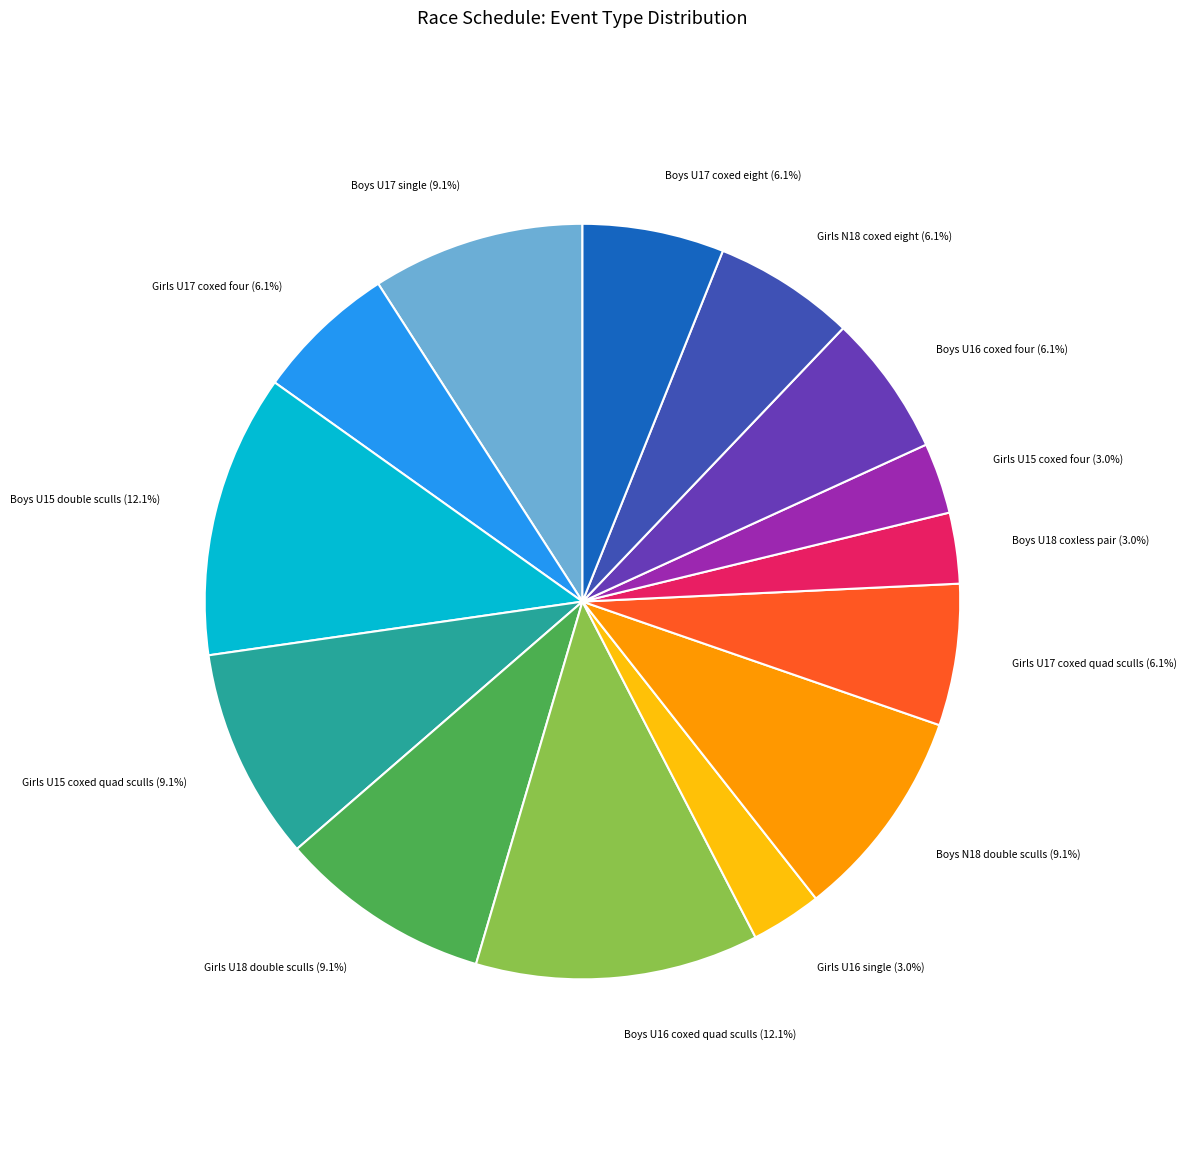

What percentage is the Girls N18 coxed eight slice, to the nearest percent?

6%